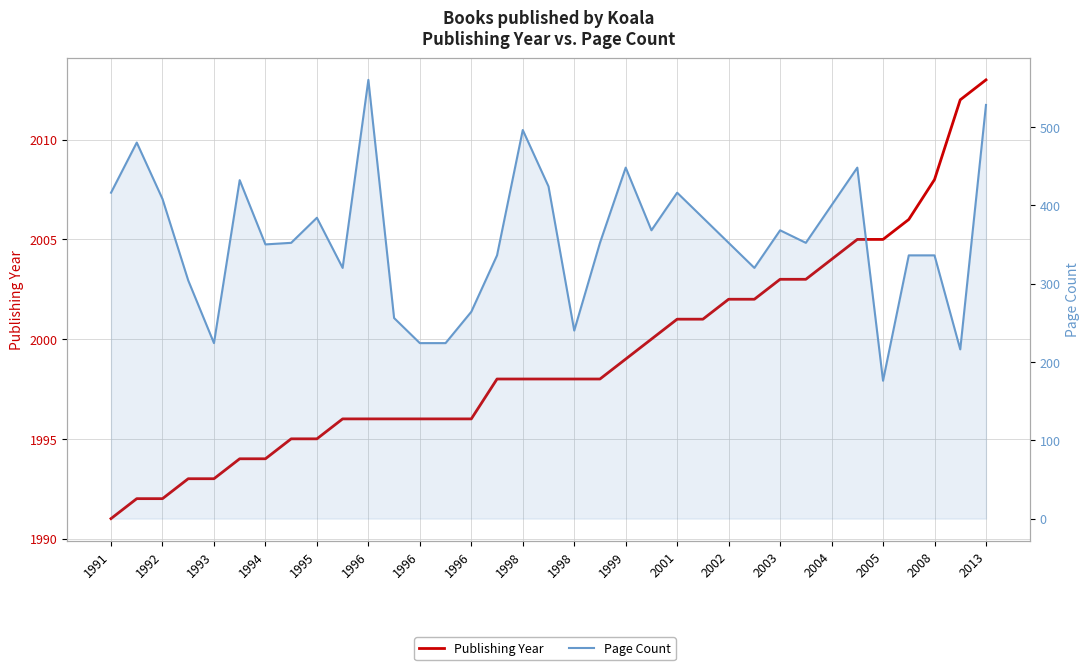

True or false: Publishing Year has more than 1 interior local peaks.

False